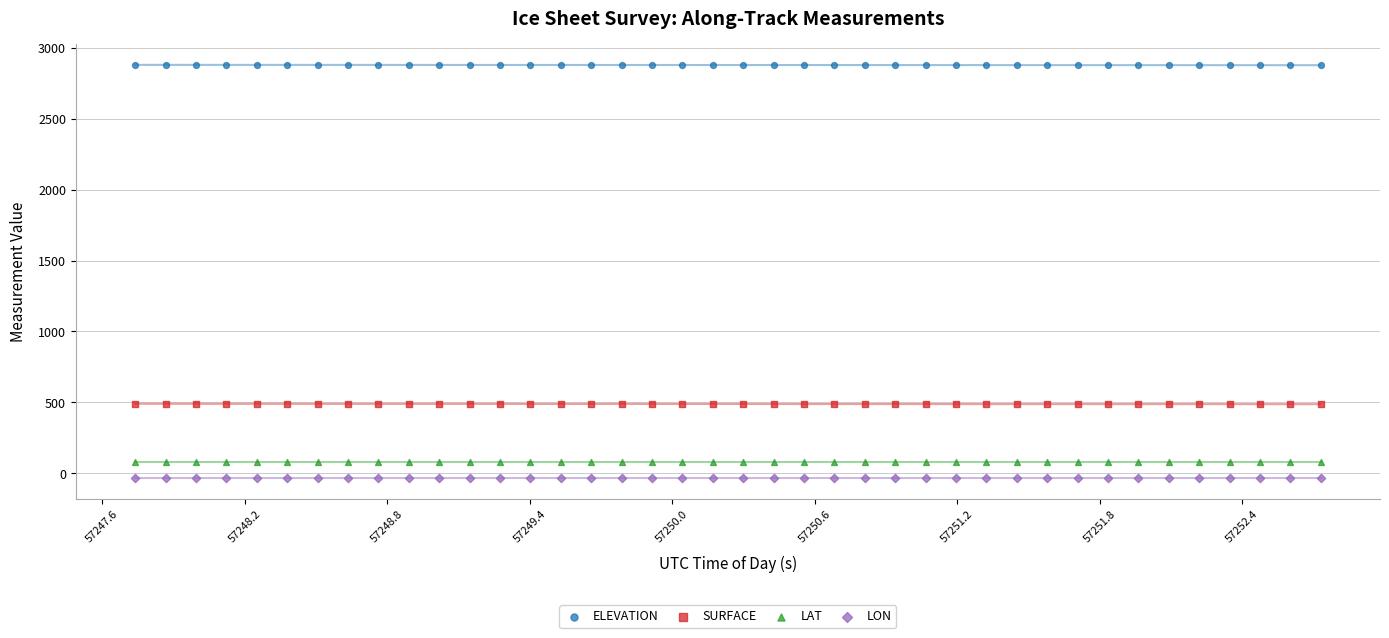

What is the X range (max minus min) for the scatter plot?

5.0